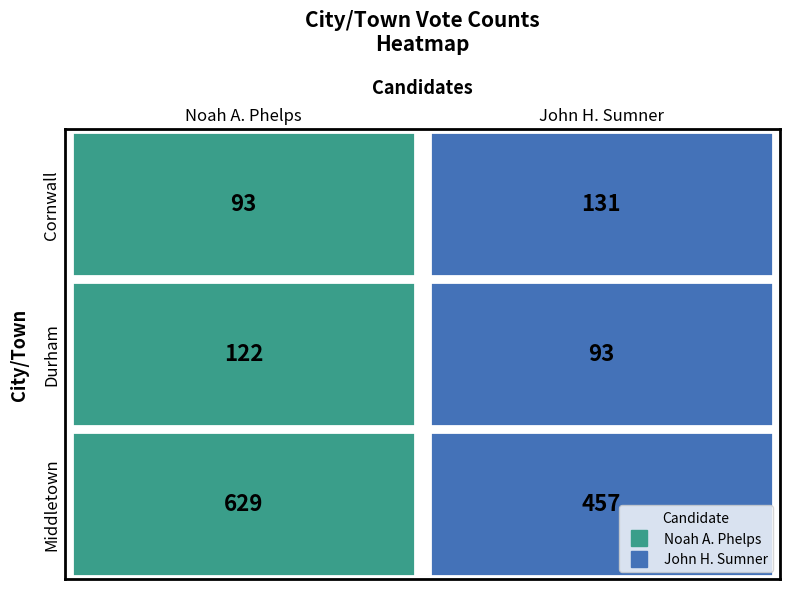

Is the value of Middletown at 0 greater than the value of Cornwall at 0?

Yes